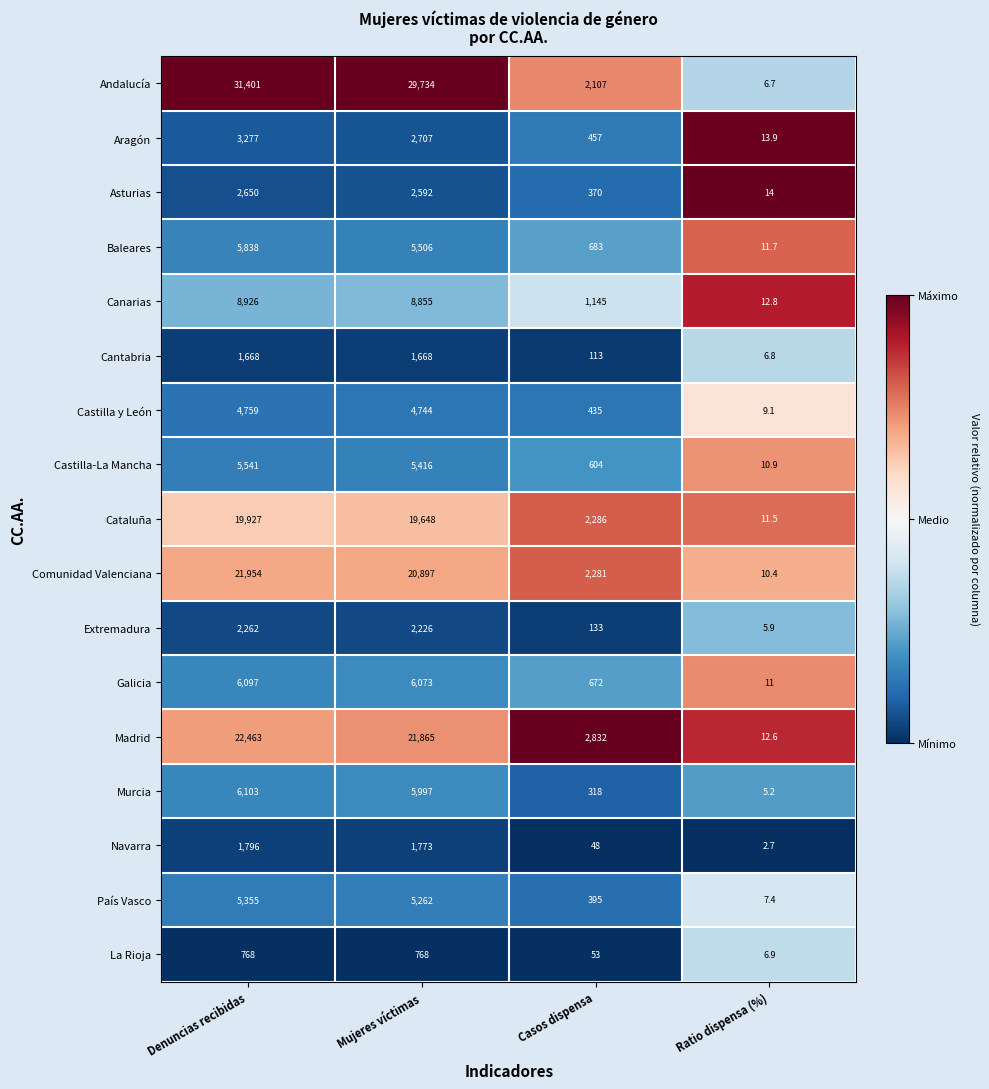

Is the value of Canarias at Mujeres víctimas greater than the value of Andalucía at Denuncias recibidas?

No